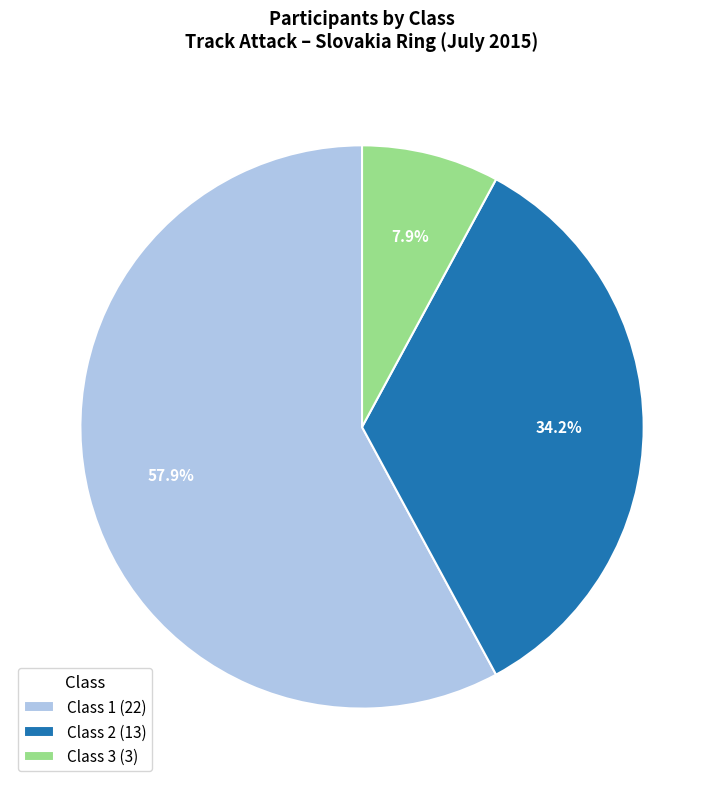

Is it true that Class 2 is 44% of the pie?

False